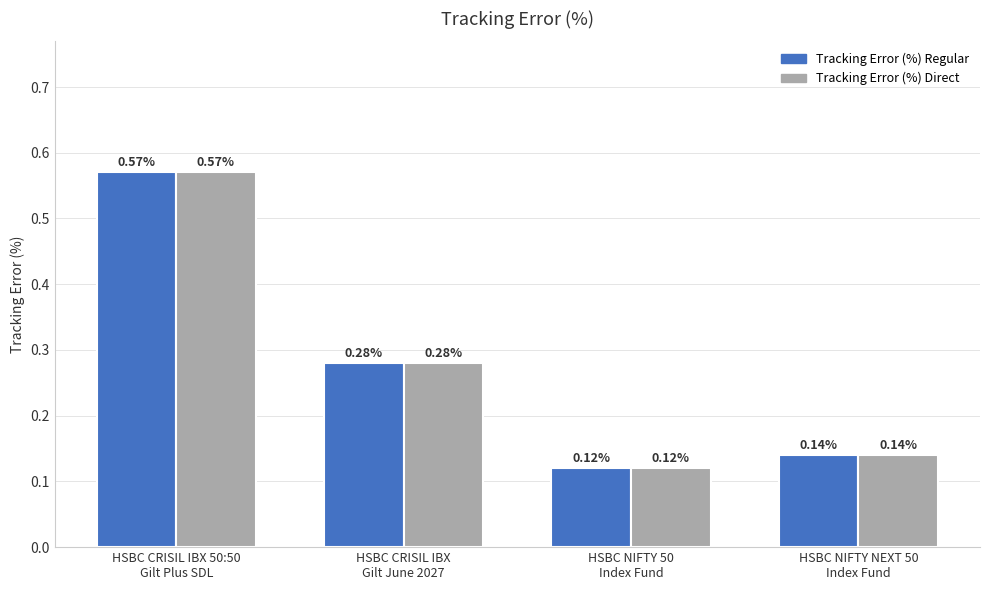

What is the sum of all Tracking Error (%) Regular values?

1.1